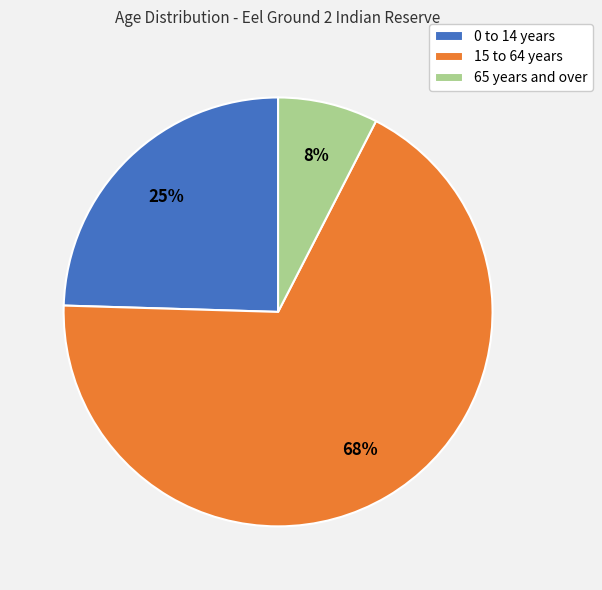

To the nearest percent, what is the combined percentage of 0 to 14 years and 15 to 64 years?

92%